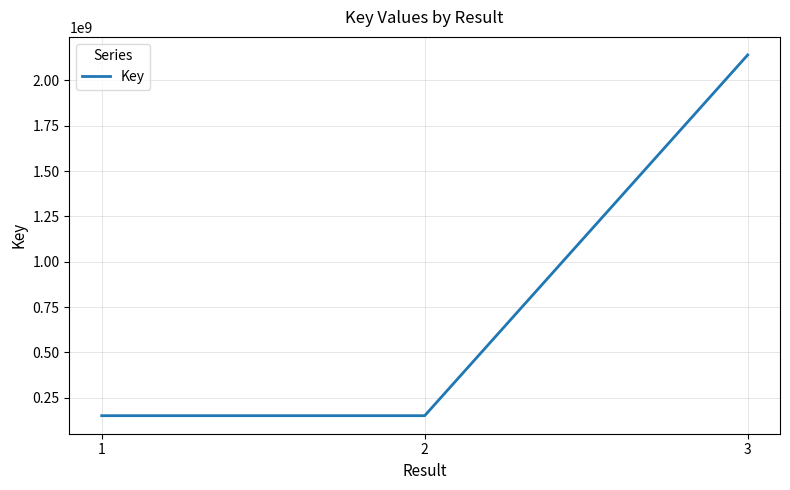

Approximately how many times larger is the value at 2 compared to 3?

0.1